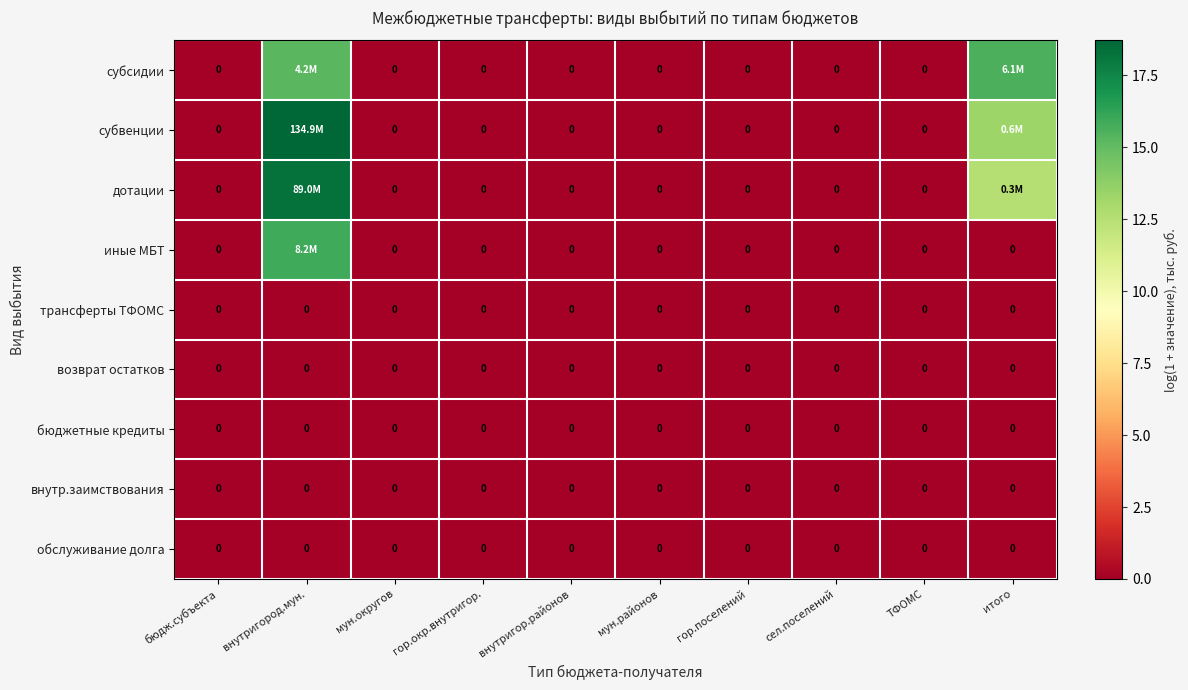

How many distinct data groups are displayed?

9